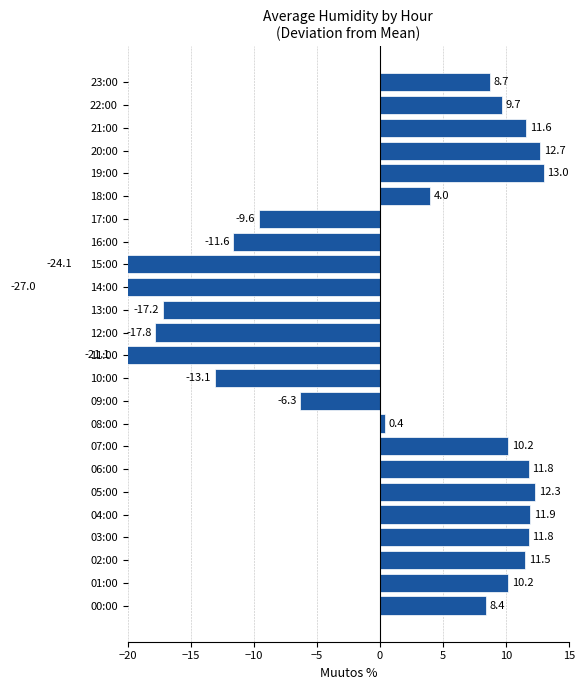

What is the difference between the second highest and minimum values?

39.7